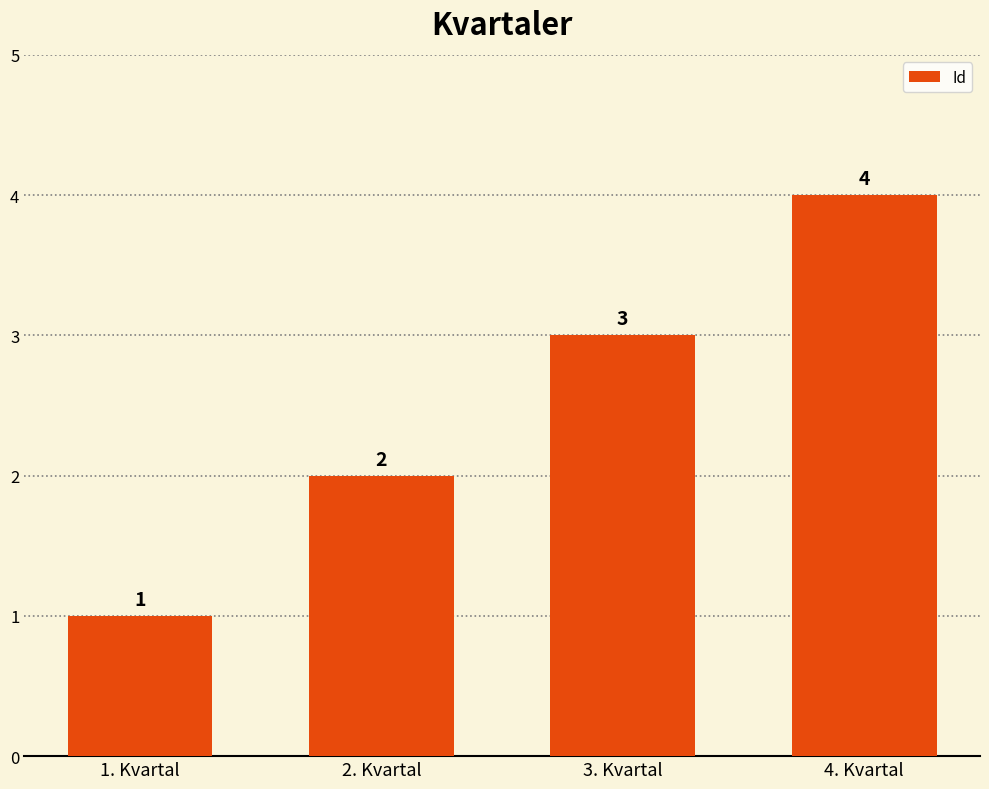

Which has a higher value, 4. Kvartal or 2. Kvartal?

4. Kvartal